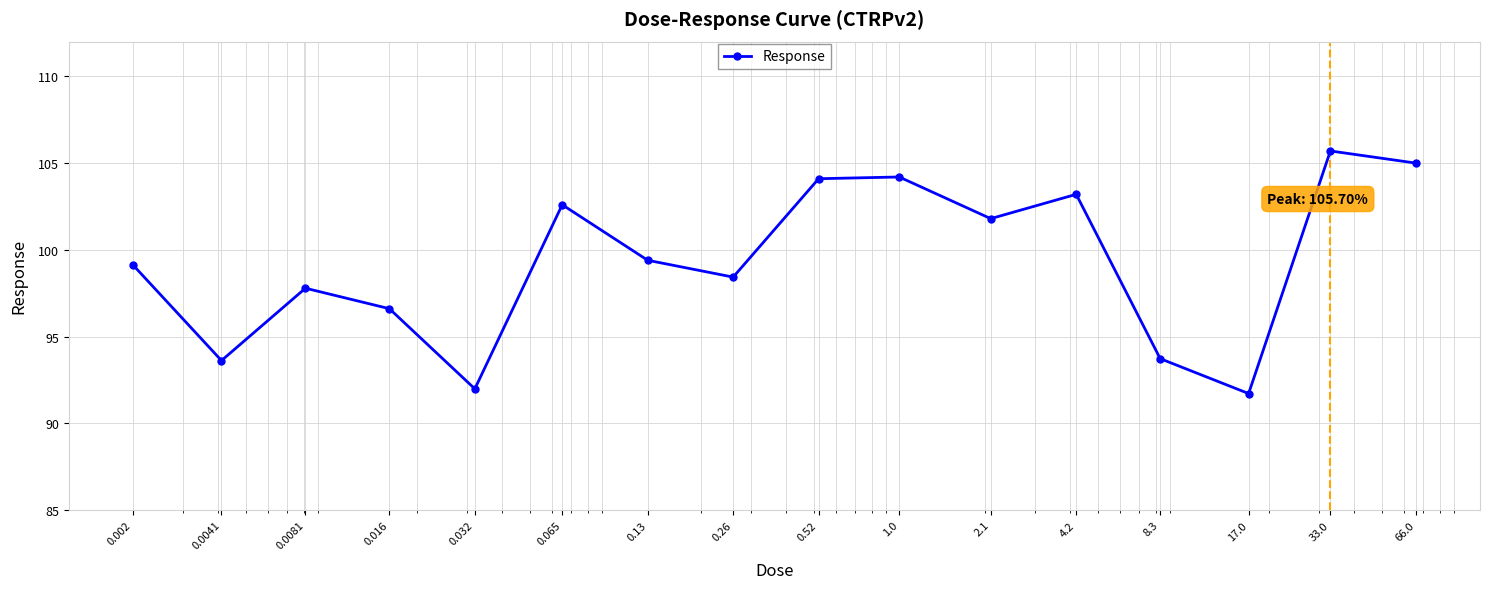

What is the average value?

99.3